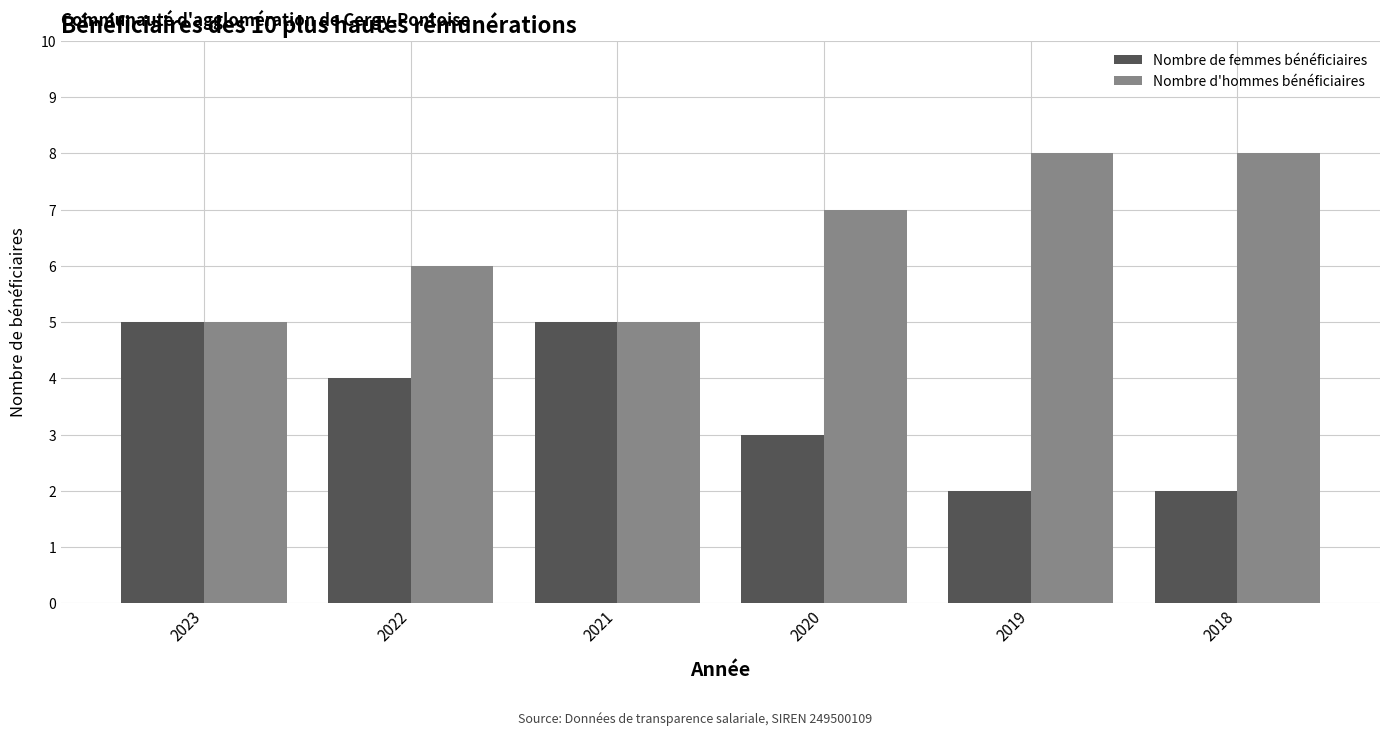

Which series has the largest total across all categories?

Nombre d'hommes bénéficiaires